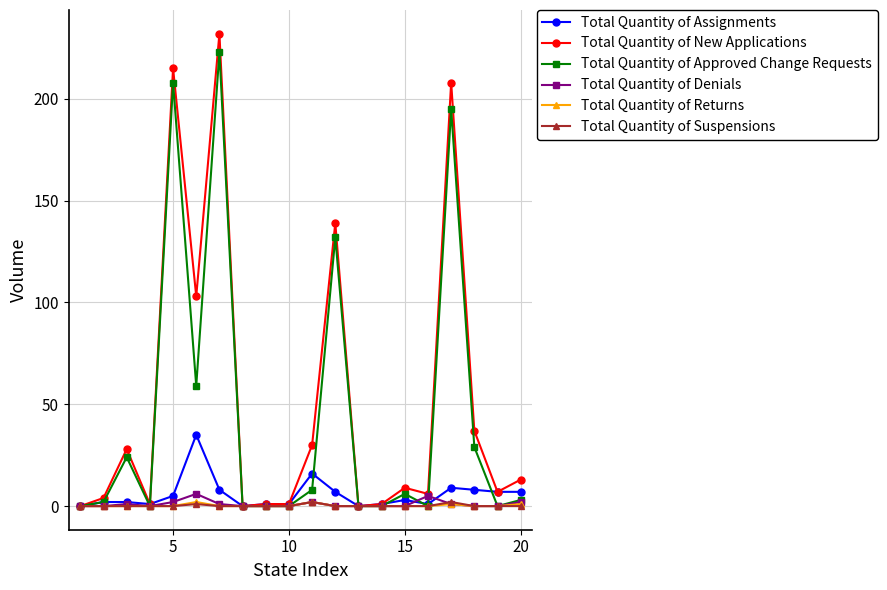

Which series has the largest range (max minus min)?

Total Quantity of New Applications